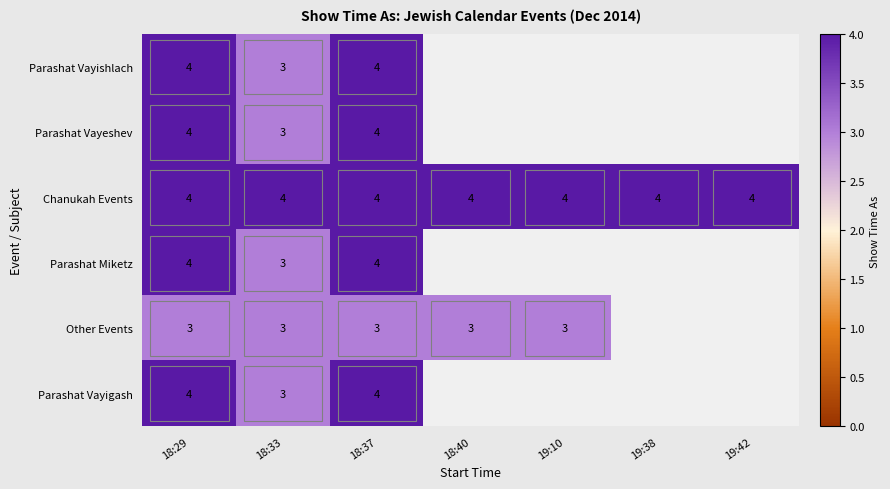

Is it true that Parashat Miketz equals 5 at 18:33?

False